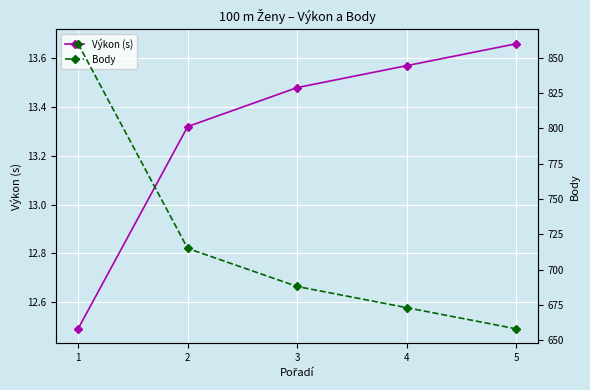

What is the sum of the Výkon (s) values at 4 and 1?

26.1